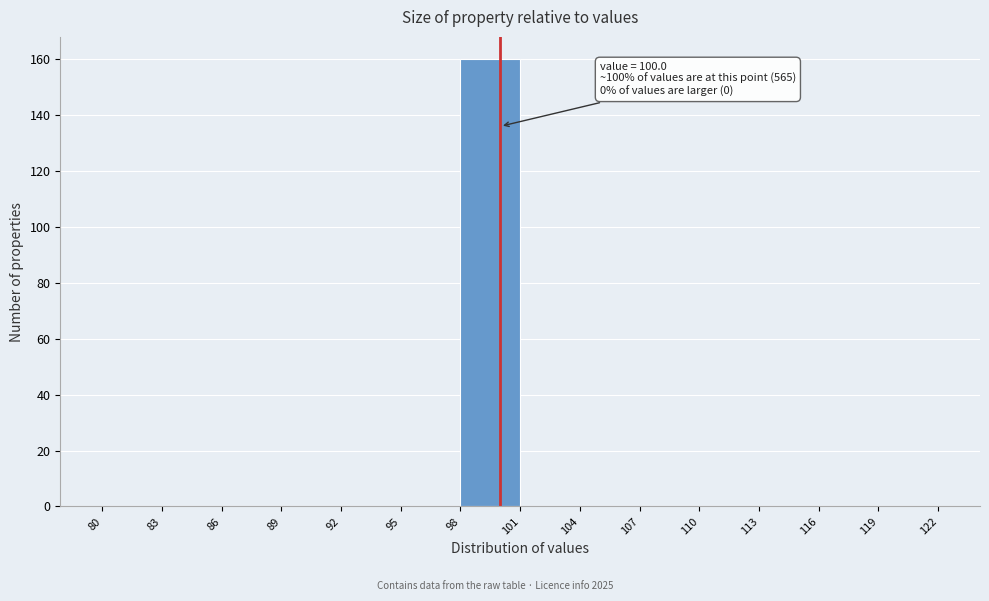

Over which range of the x-axis is the bar tallest?

98 to 101